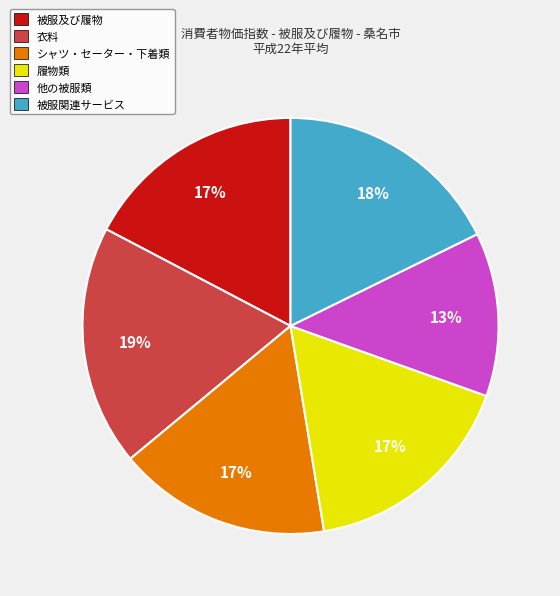

What is the ratio of the value at 衣料 to the value at 履物類?

1.1